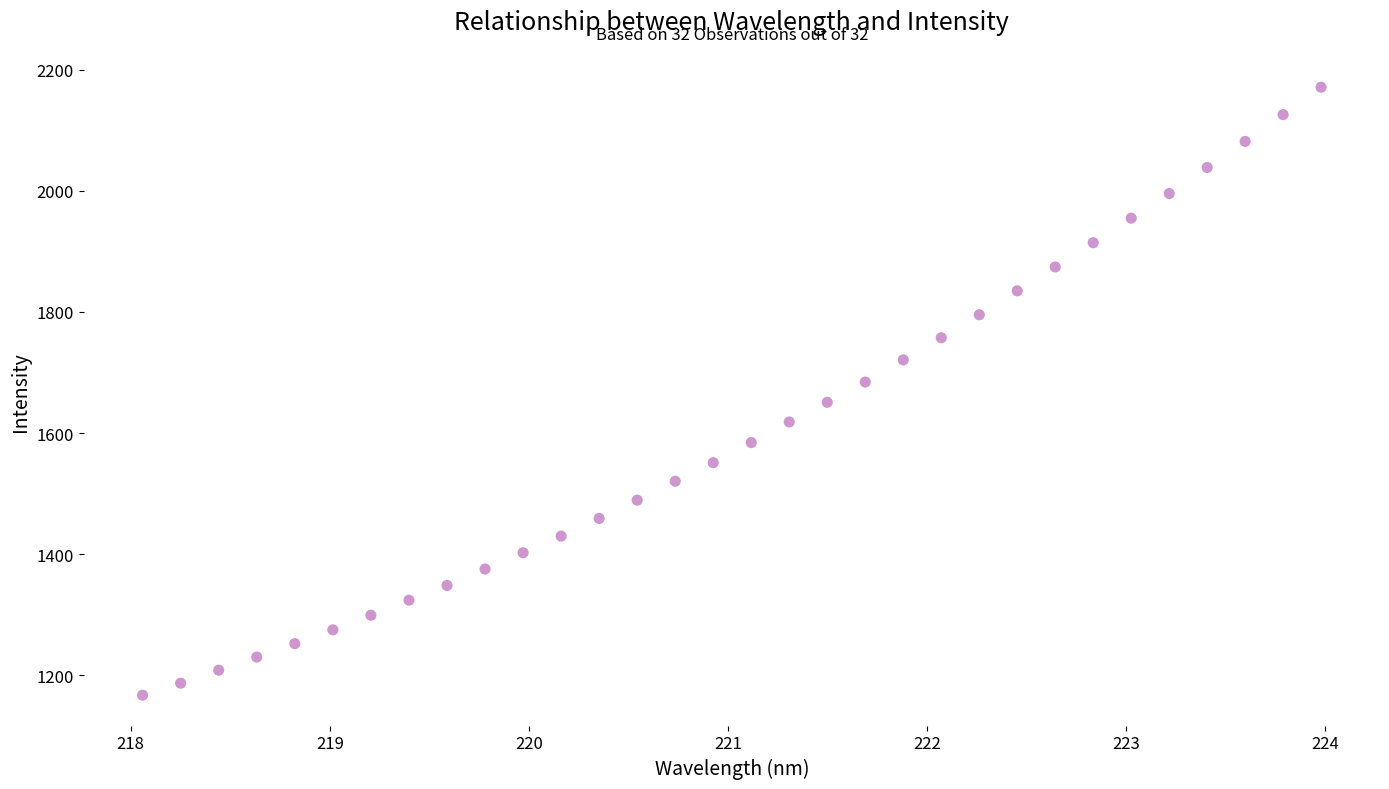

What is the range of X values (max minus min)?

5.9